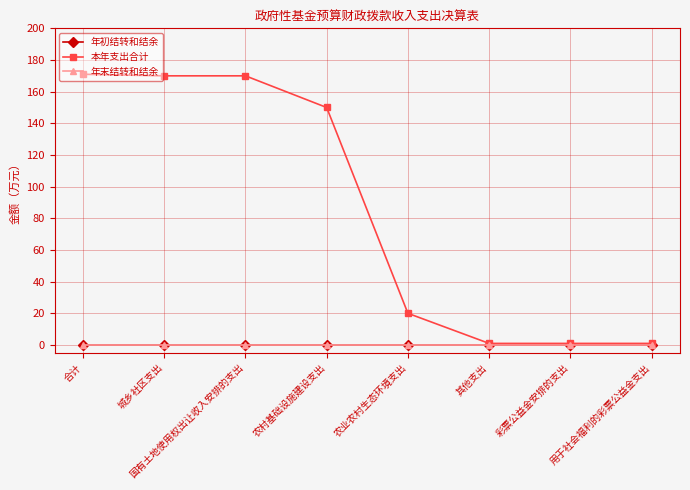

Is this an area chart (filled region under the line)?

No